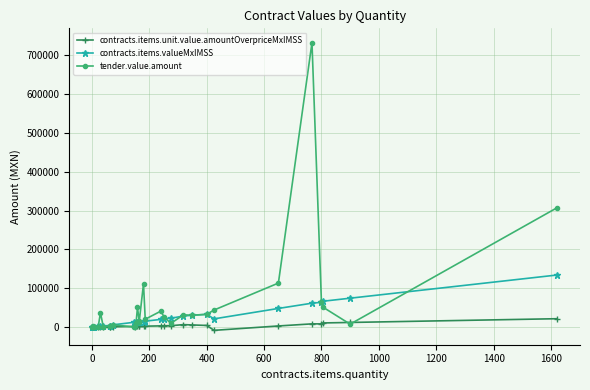

Reading right to left, extract all data points from this chart.

contracts.items.unit.value.amountOverpriceMxIMSS: 21676.6	12042.6	10758.0	8358.5	8410.6	3016.4	-8262.0	4321.1	5608.0	6469.5	3679.7	3614.1	3211.3	2488.8	1994.5	2207.8	1682.9	1717.6	2060.6	516.4	1915.9	797.8	117.1	-840.5	-310.3	268.8	339.7	-278.6	120.7	-33.7	-14.6
contracts.items.valueMxIMSS: 134136.0	74520.0	66571.2	63894.0	61655.3	48139.0	21310.7	32944.0	30653.0	28614.3	22770.0	21575.0	19872.0	15400.8	14490.0	13662.0	13489.9	13095.2	12751.2	11250.0	12363.3	5796.0	2060.8	3596.0	2552.0	1948.8	1914.0	365.4	478.5	181.0	124.2
tender.value.amount: 307050.0	7659.0	52008.8	63894.0	732391.9	113436.0	44086.9	32944.0	30653.0	31546.8	9487.5	27351.6	41082.6	20350.4	111780.0	13662.0	16018.7	50668.8	10373.0	3809.0	44.1	6458.4	2060.8	3596.0	365.4	37099.9	261.0	723.8	1742.5	181.0	124.2